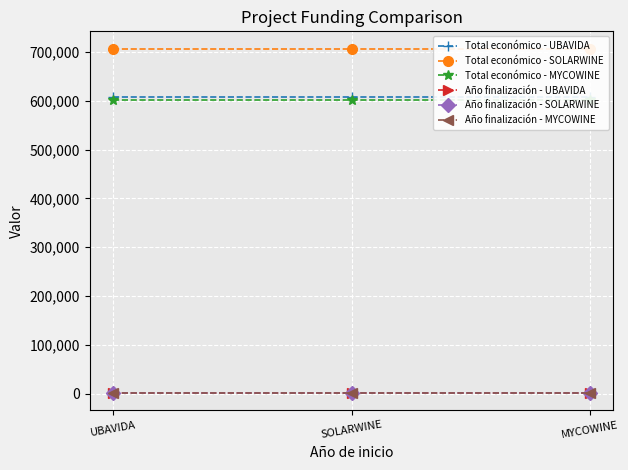

What is the label of the 2nd point from the left?

SOLARWINE